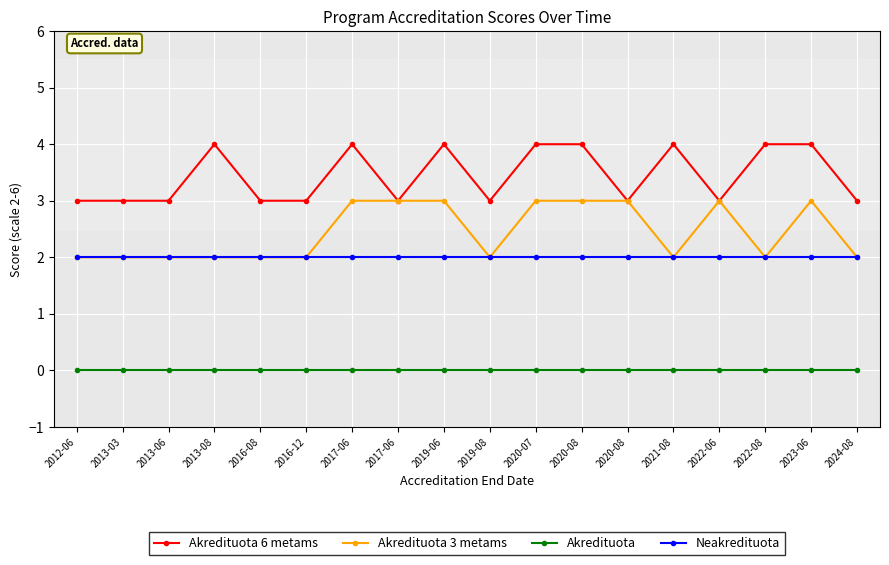

Rank the categories by Akredituota 3 metams value from lowest to highest.

2012-06, 2013-03, 2013-06, 2013-08, 2016-08, 2016-12, 2019-08, 2021-08, 2022-08, 2024-08, 2017-06, 2017-06, 2019-06, 2020-07, 2020-08, 2020-08, 2022-06, 2023-06